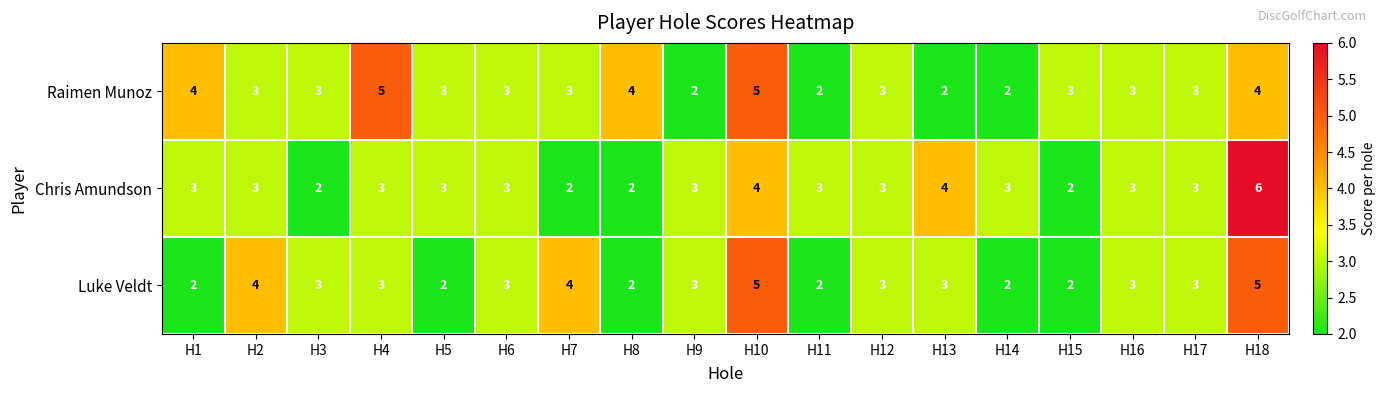

Which series has the widest spread of values?

Chris Amundson